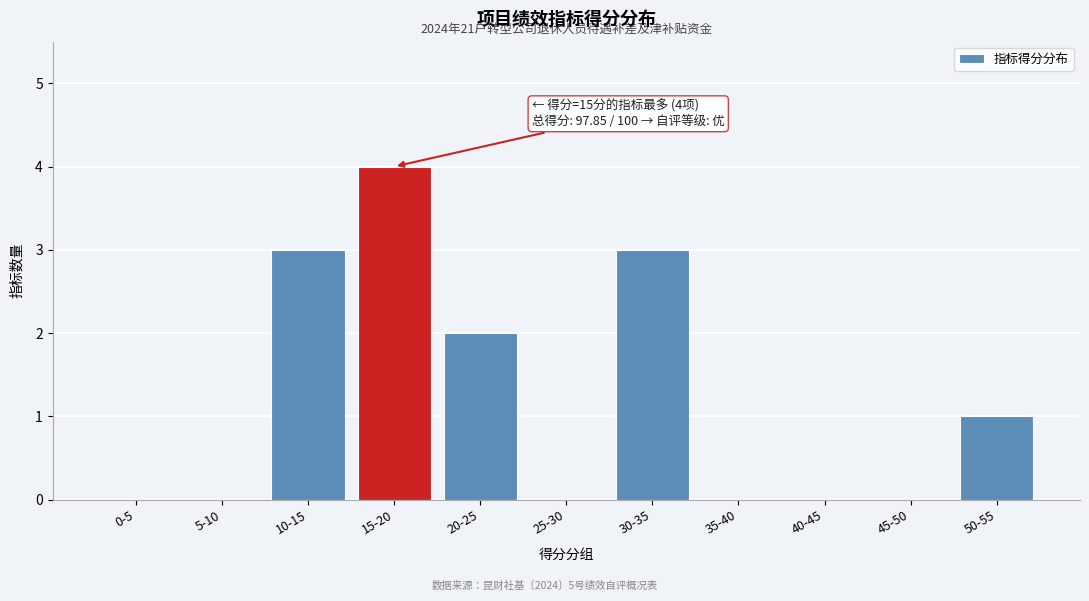

Reading left to right, list all the values displayed in this chart.

0-5=0	5-10=0	10-15=3	15-20=4	20-25=2	25-30=0	30-35=3	35-40=0	40-45=0	45-50=0	50-55=1